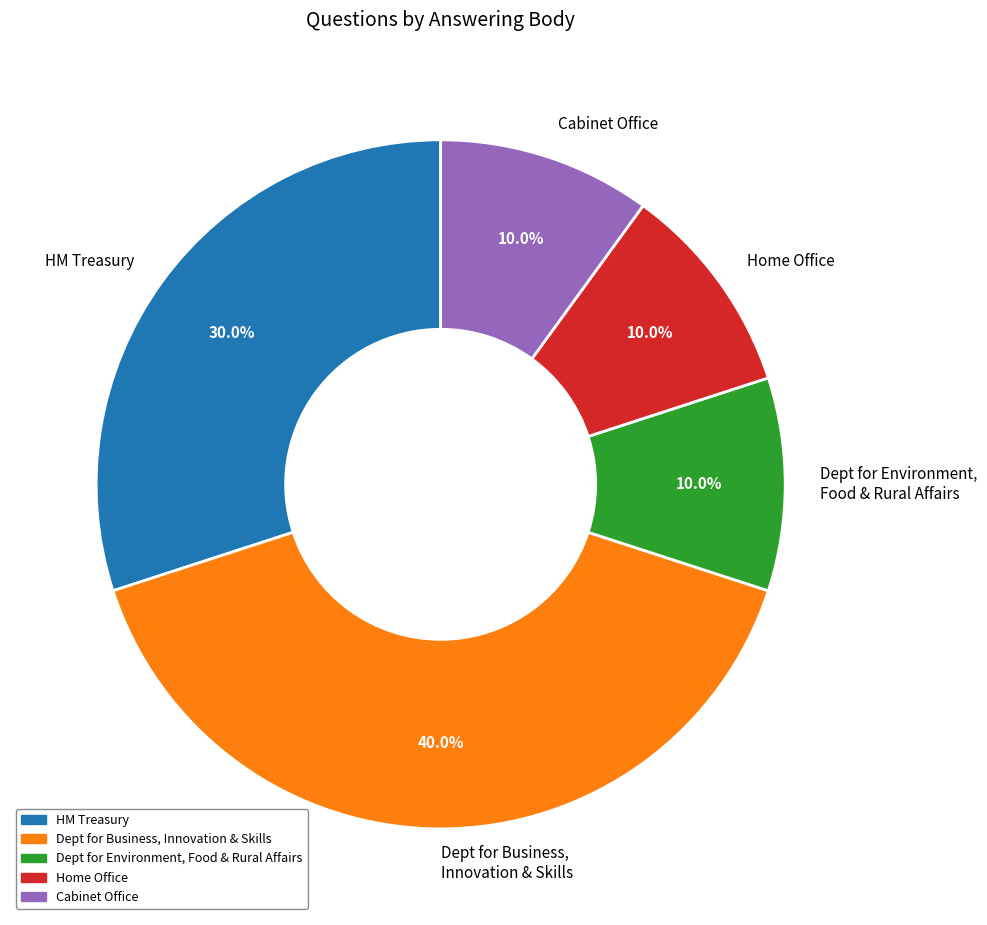

What is the largest slice in the pie chart?

Dept for Business, Innovation & Skills